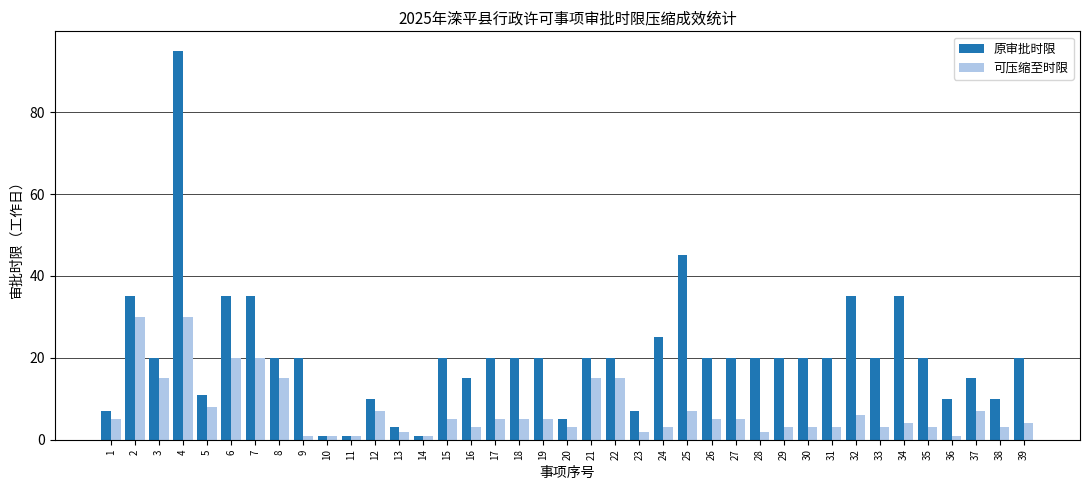

Is the value of 原审批时限 at 18 greater than the value of 可压缩至时限 at 23?

Yes